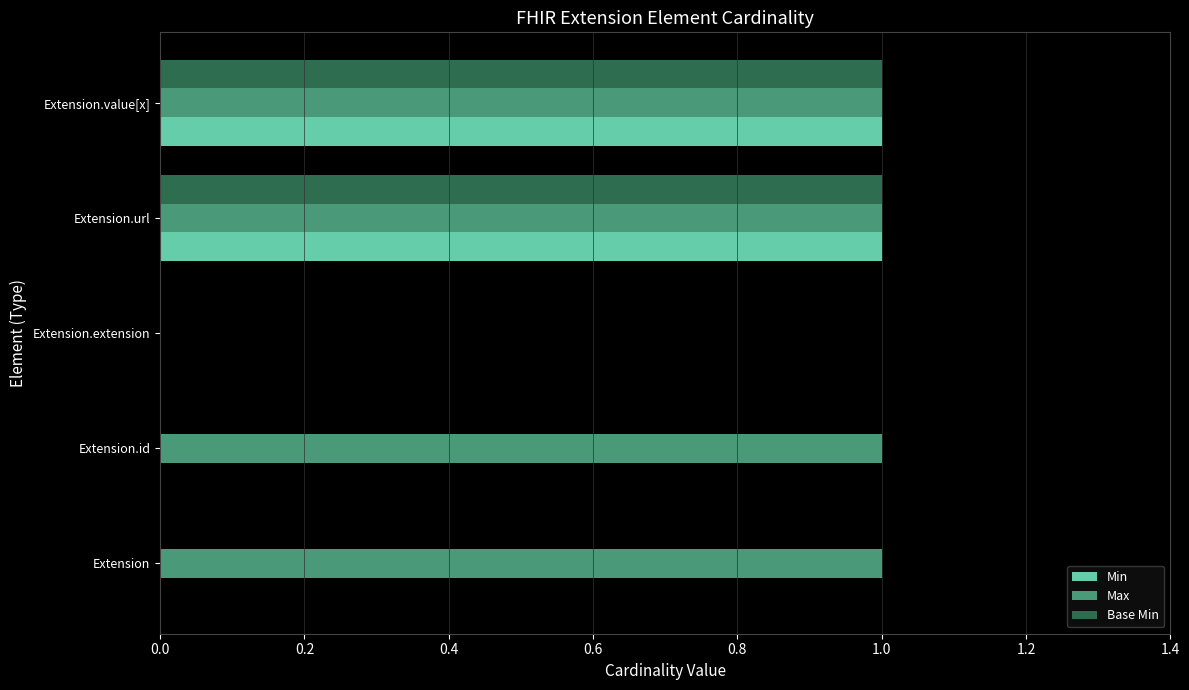

Which series has the largest total across all categories?

Max